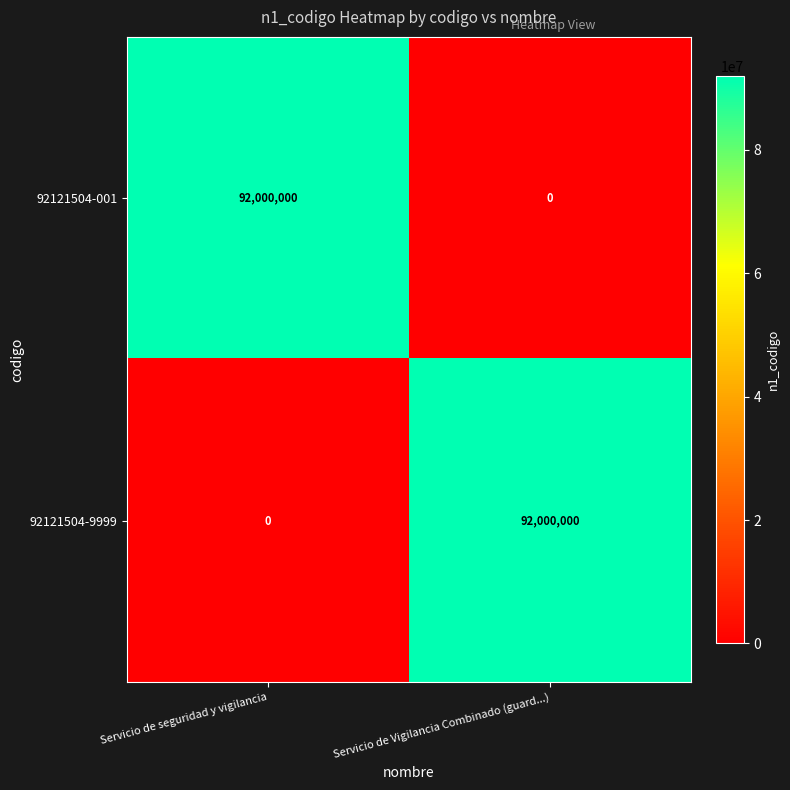

Is the value of 92121504-9999 at Servicio de seguridad y vigilancia greater than the value of 92121504-001 at Servicio de seguridad y vigilancia?

No